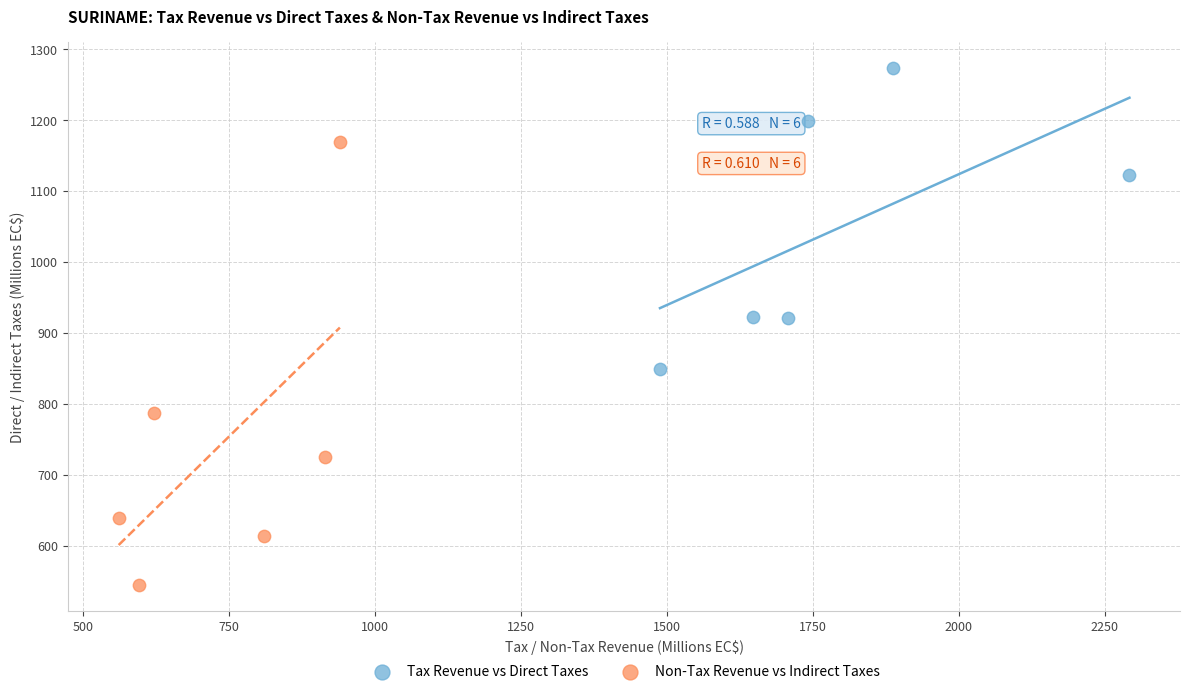

Which series has the largest Y range (max minus min)?

Non-Tax Revenue vs Indirect Taxes